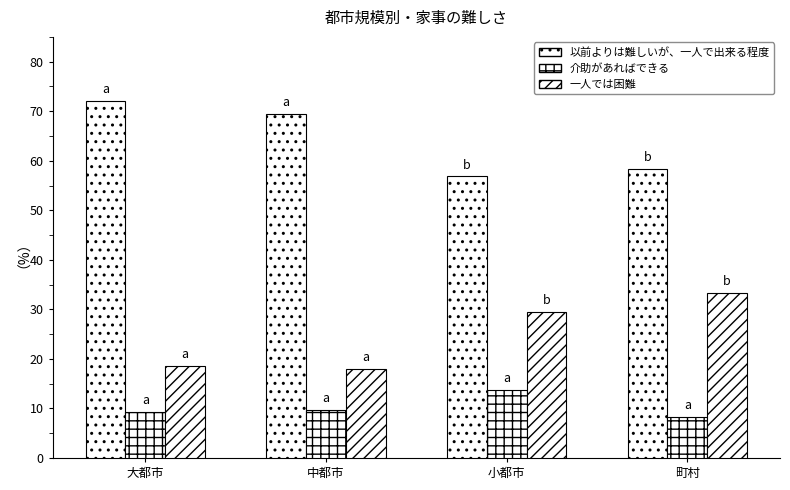

How many groups of bars are there?

4